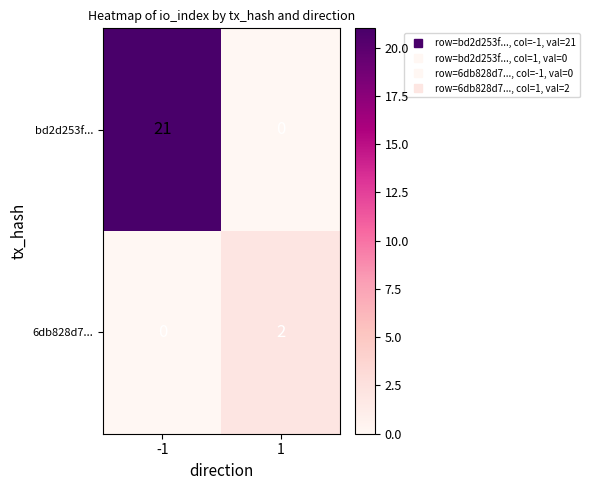

Rank the series at 1 from highest to lowest value.

6db828d7..., bd2d253f...